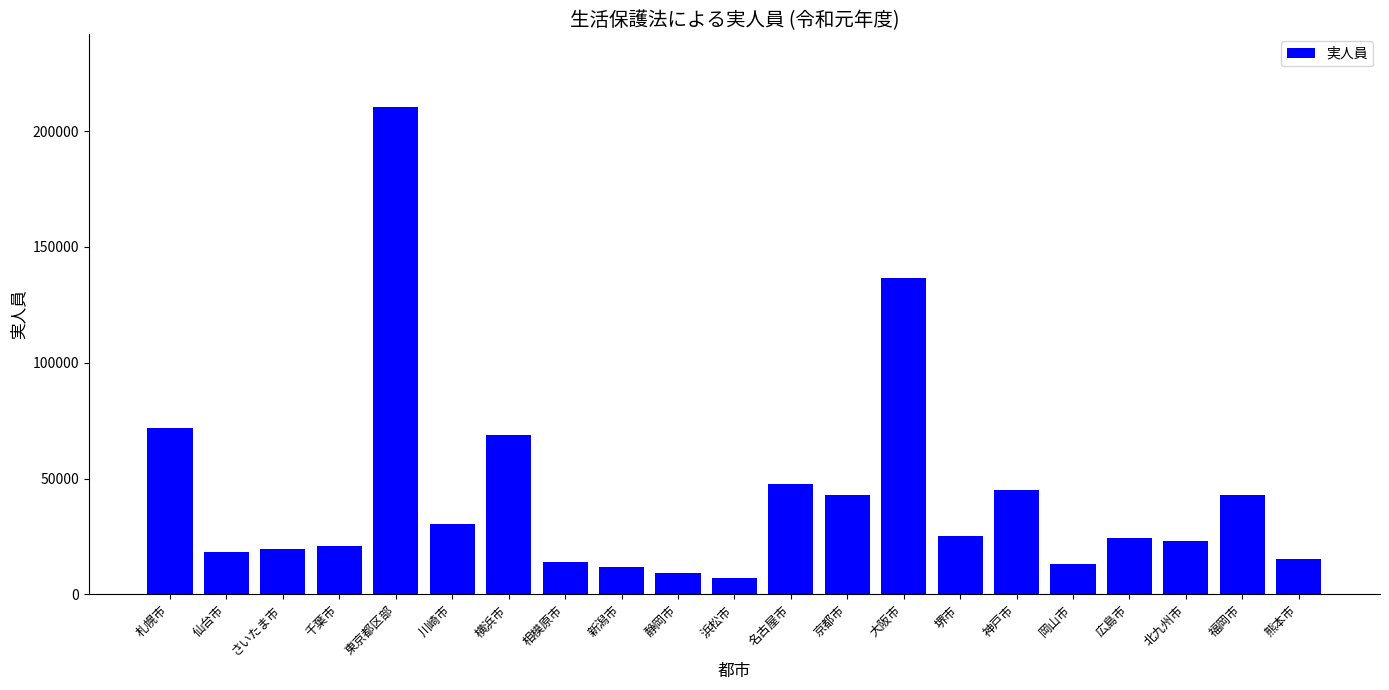

Which has a higher value, 広島市 or 熊本市?

広島市